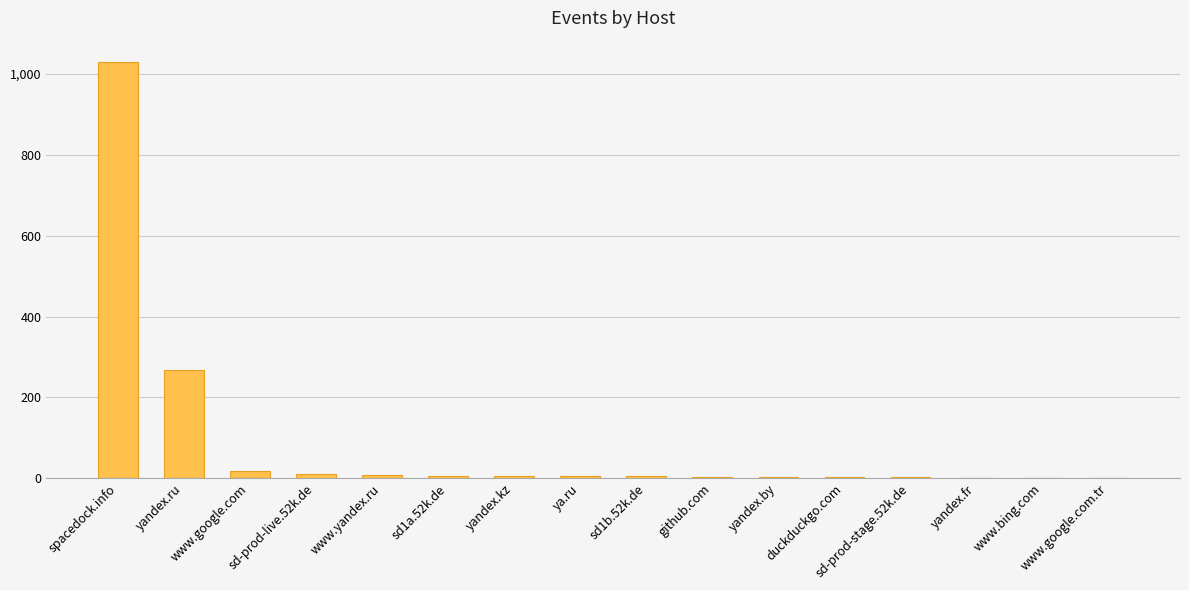

What is the difference between the values at yandex.fr and www.yandex.ru?

7